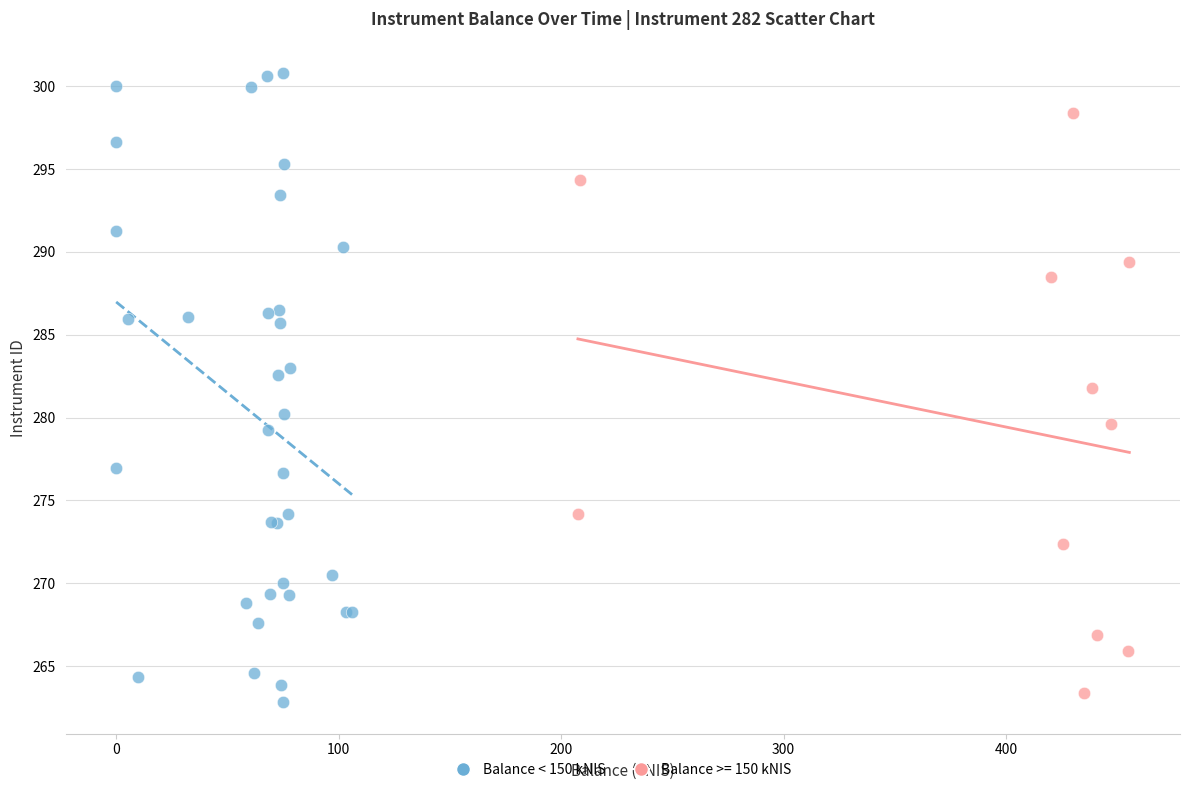

Which series has the widest spread of Y values?

Balance < 150 kNIS